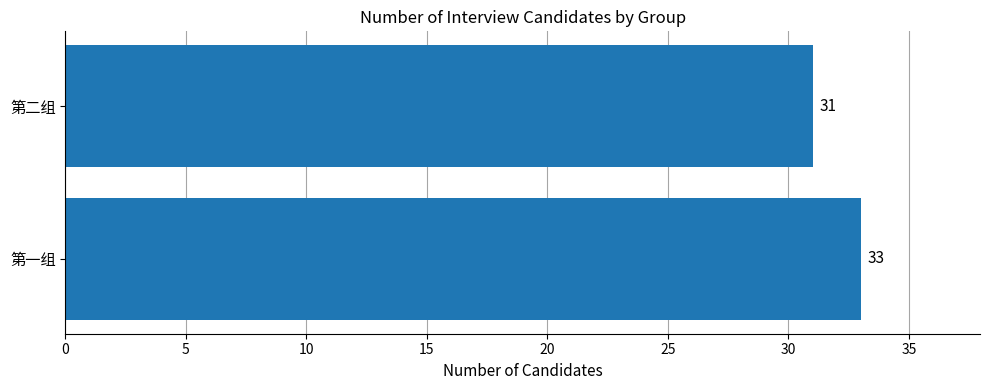

What is the smallest value displayed?

31